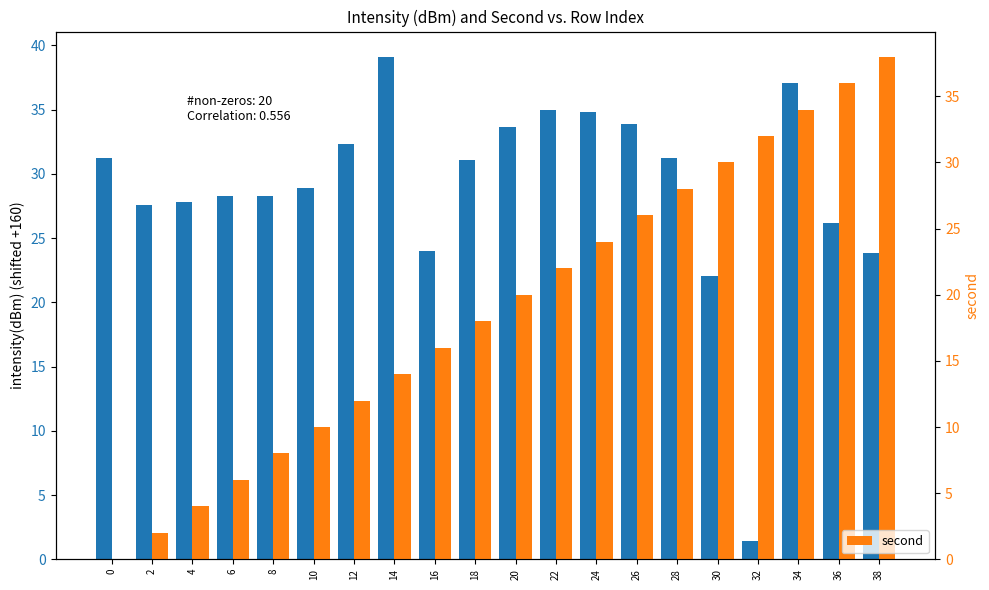

Which series changed the most between 16 and 36?

second